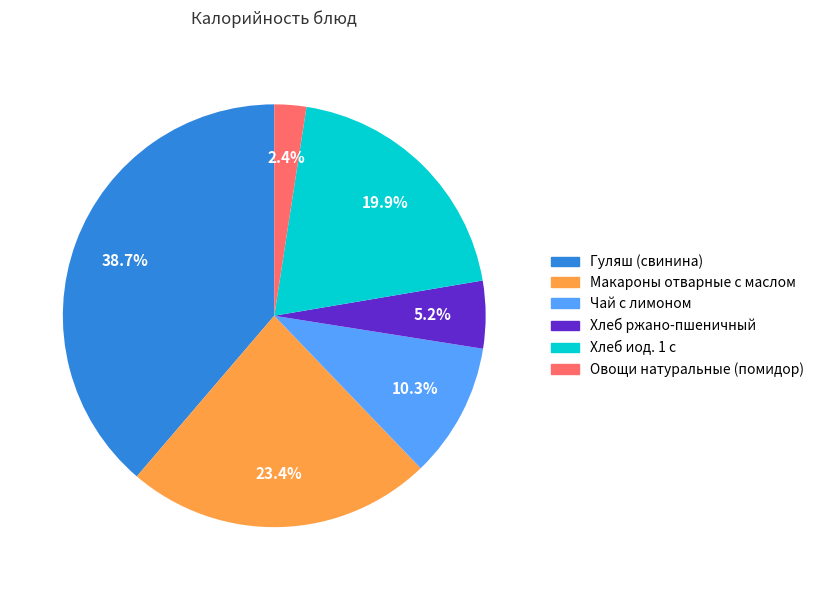

Is there any slice that represents more than half of the pie?

No